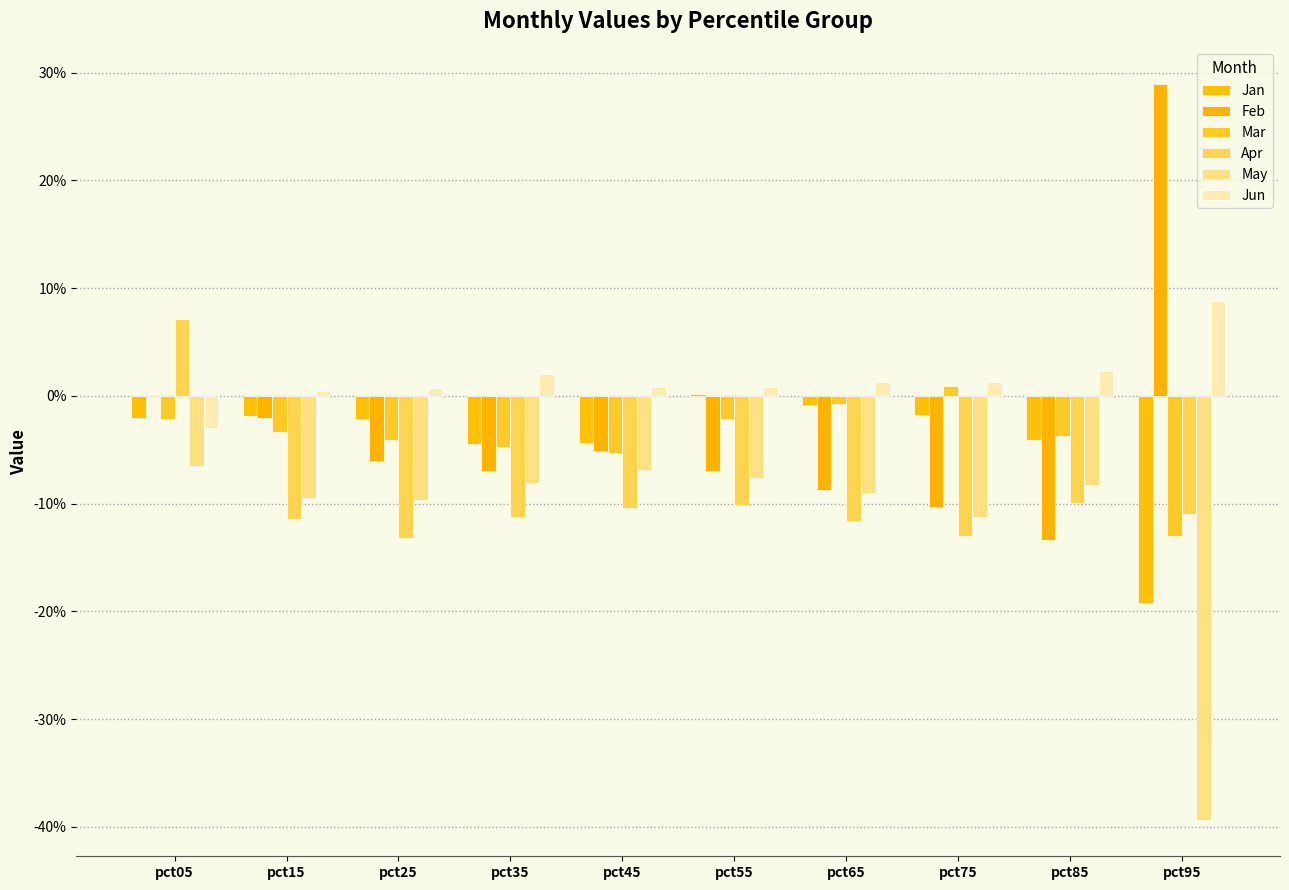

Are the bars grouped side by side (vs. stacked)?

Yes